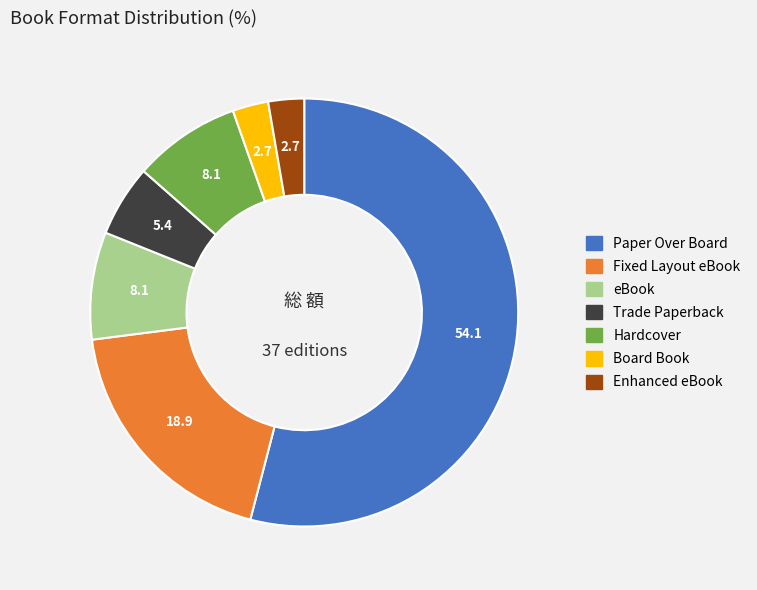

Count the number of slices in the pie.

7